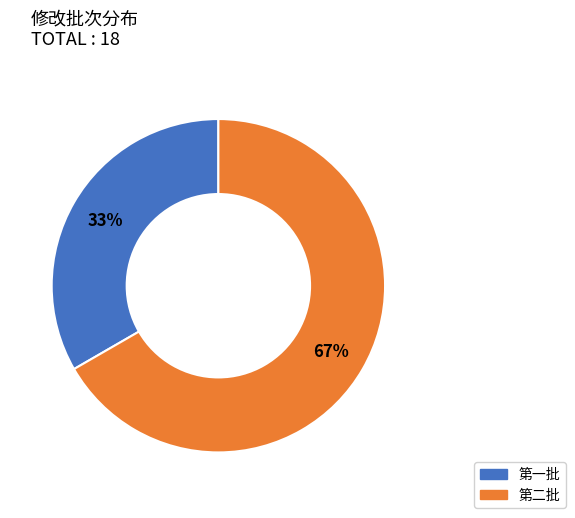

What percentage is the 第一批 slice, to the nearest percent?

33%